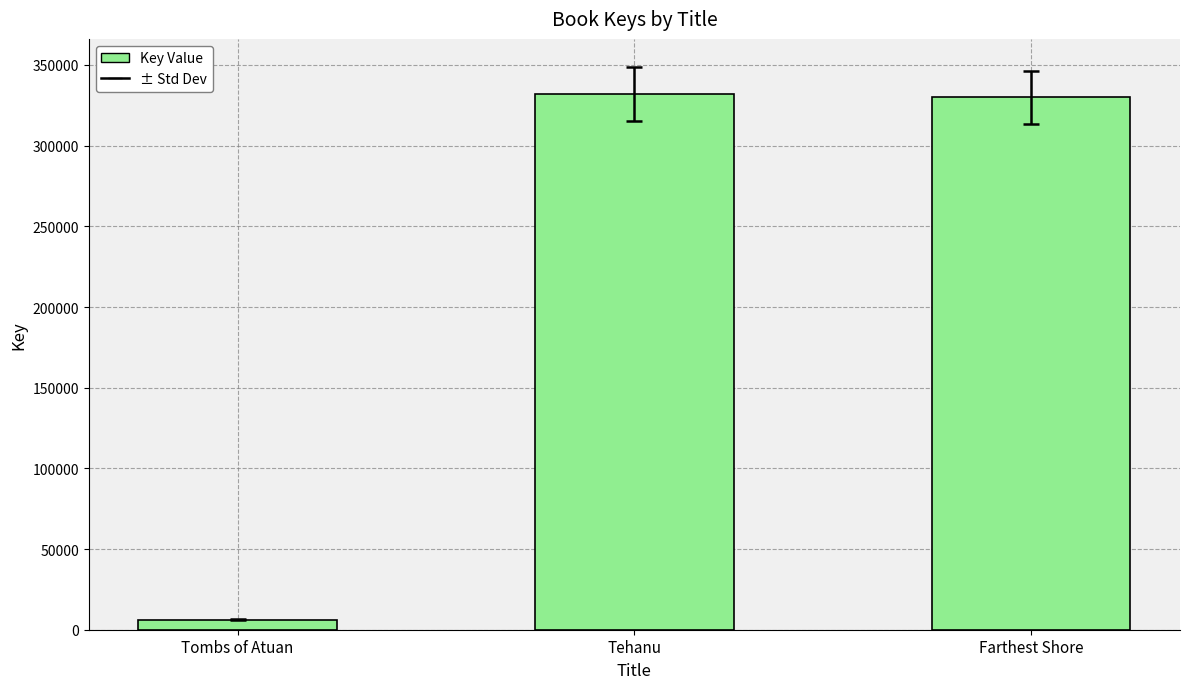

Approximately how many times larger is the value at Farthest Shore compared to Tombs of Atuan?

54.3